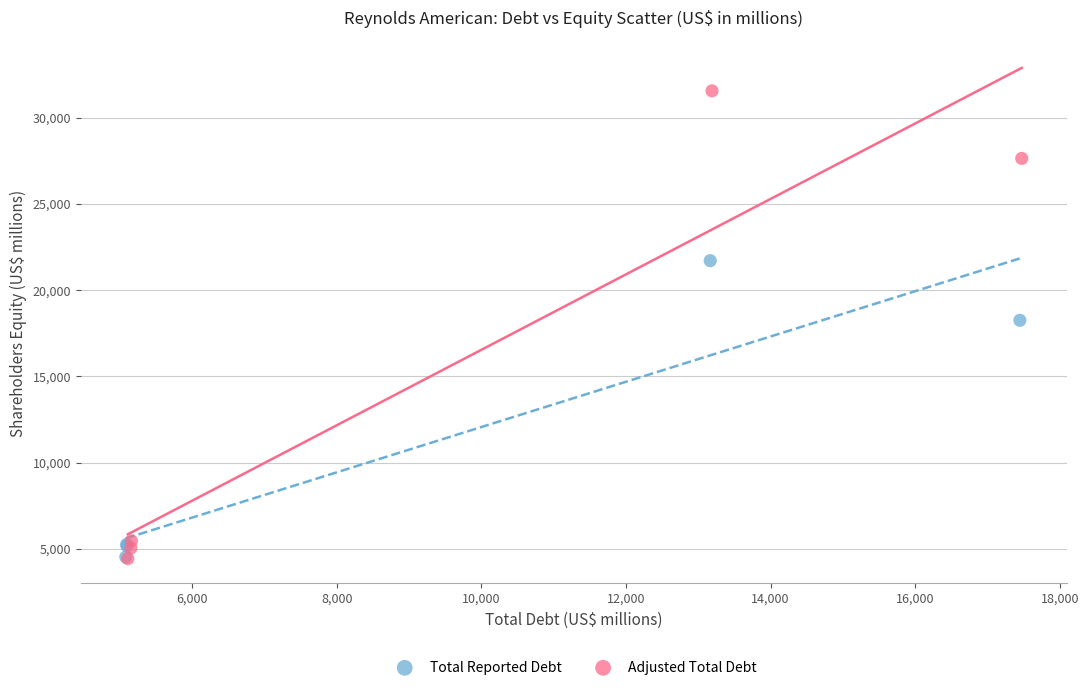

Which series contains the highest Y value?

Adjusted Total Debt